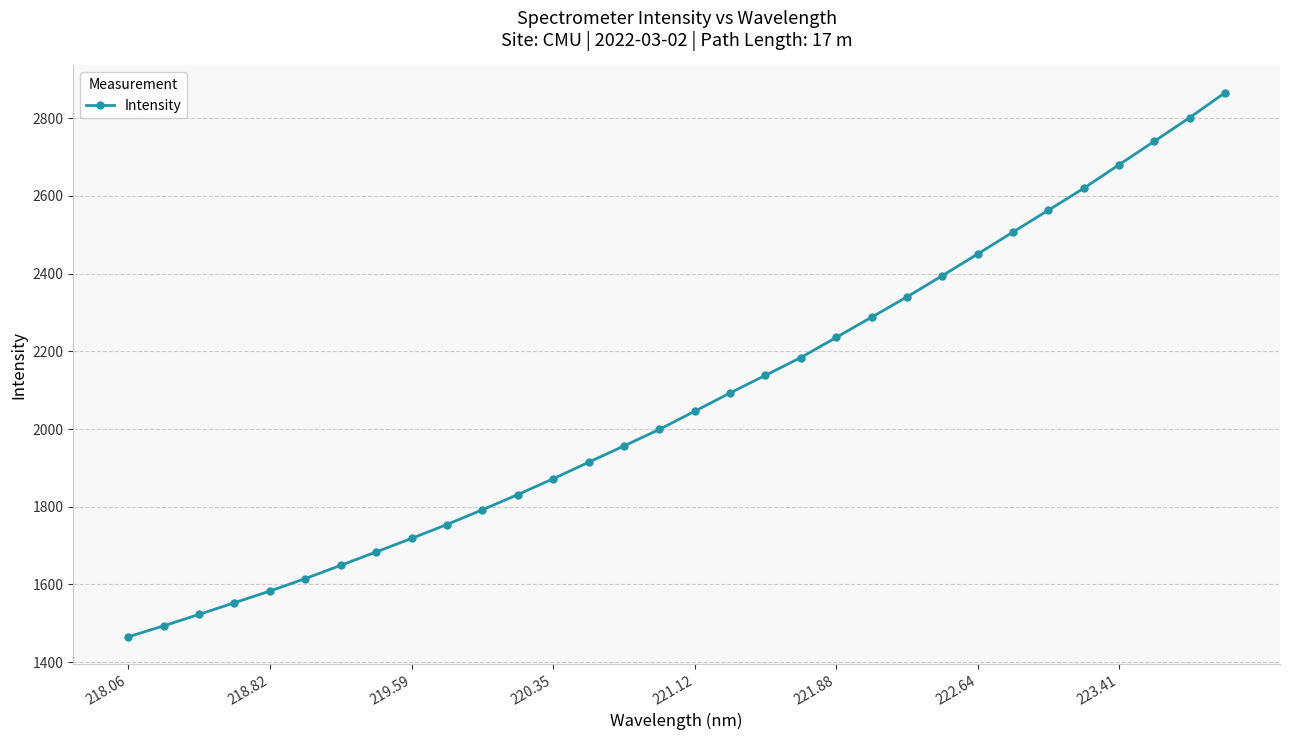

How many categories are shown in the chart?

32